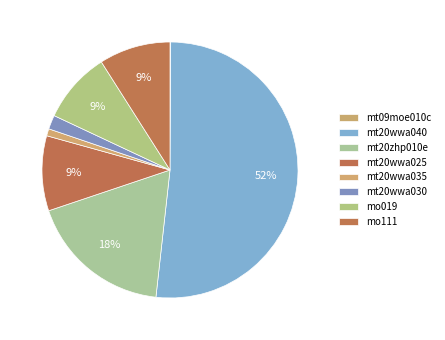

To the nearest percent, what is the difference between the largest and smallest slice percentages?

52%